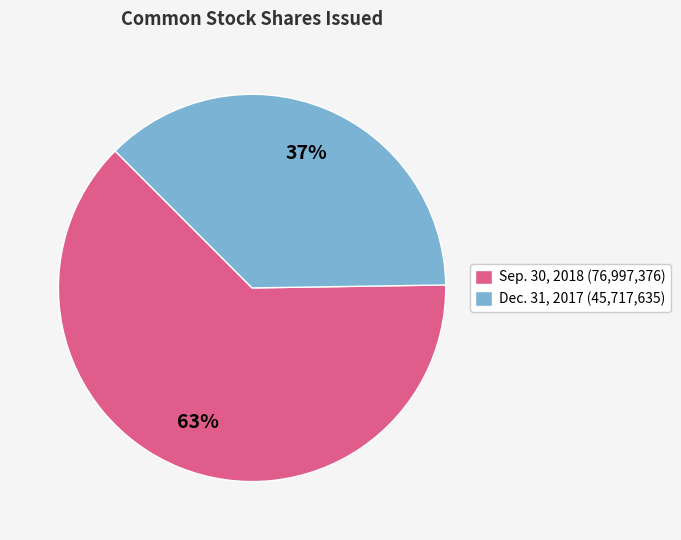

To the nearest percent, what is the average slice percentage?

50%